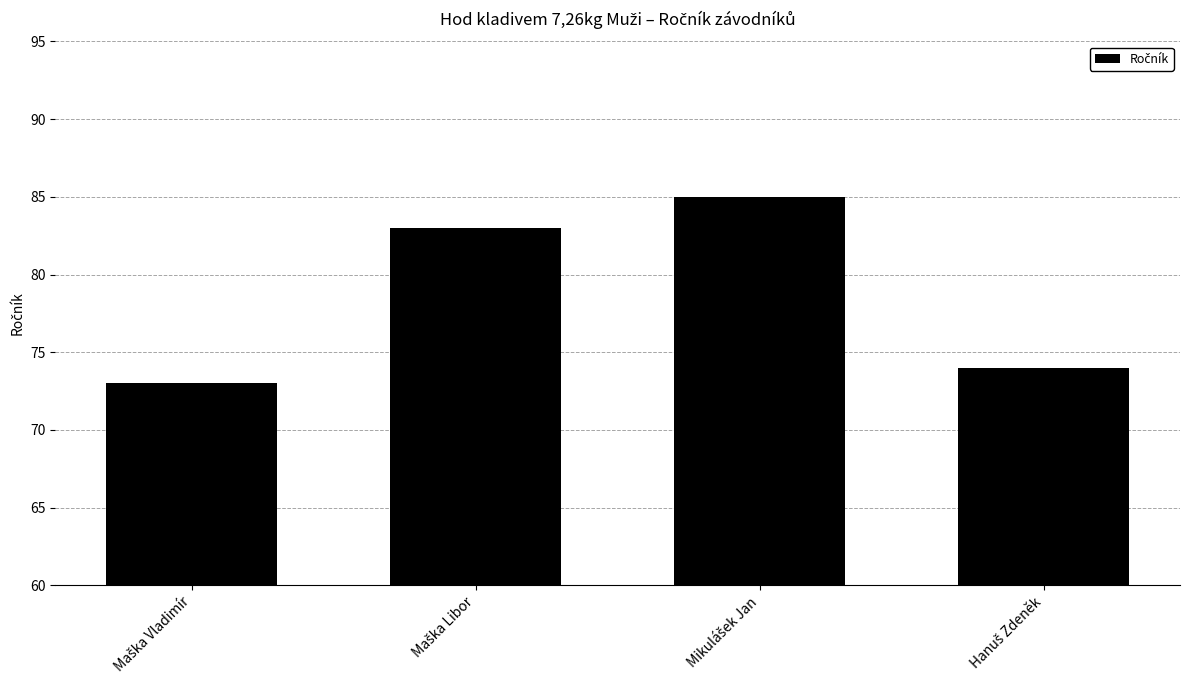

What is the value of the 1st bar from the left?

73